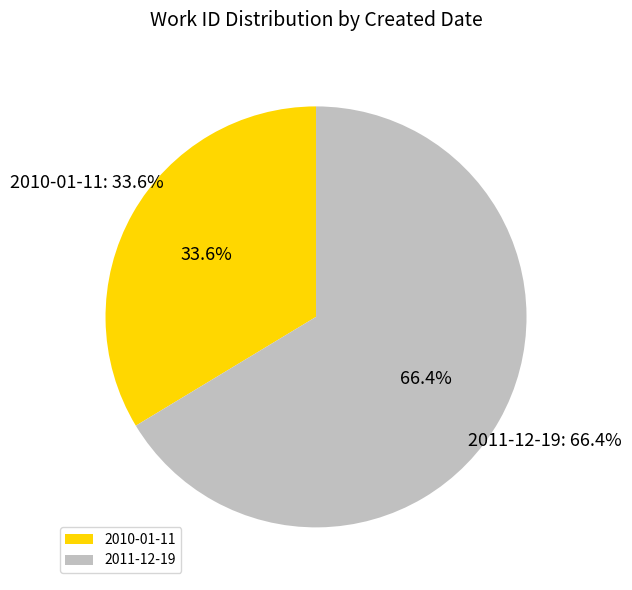

What is the ratio of the value at 2010-01-11 to the value at 2011-12-19?

0.5